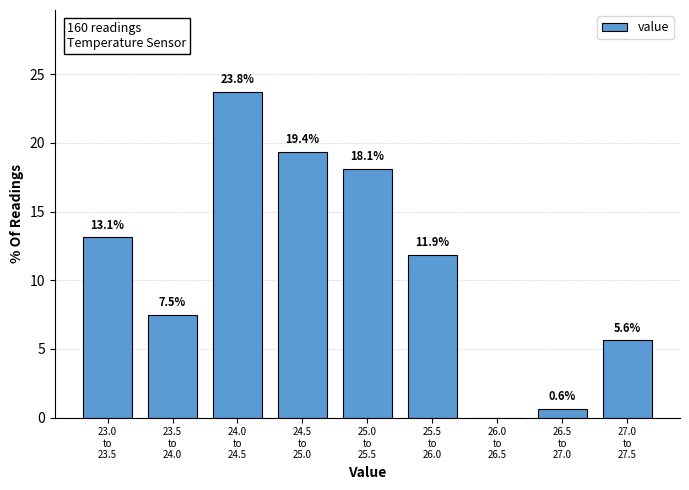

What is the maximum value shown in the chart?

23.8